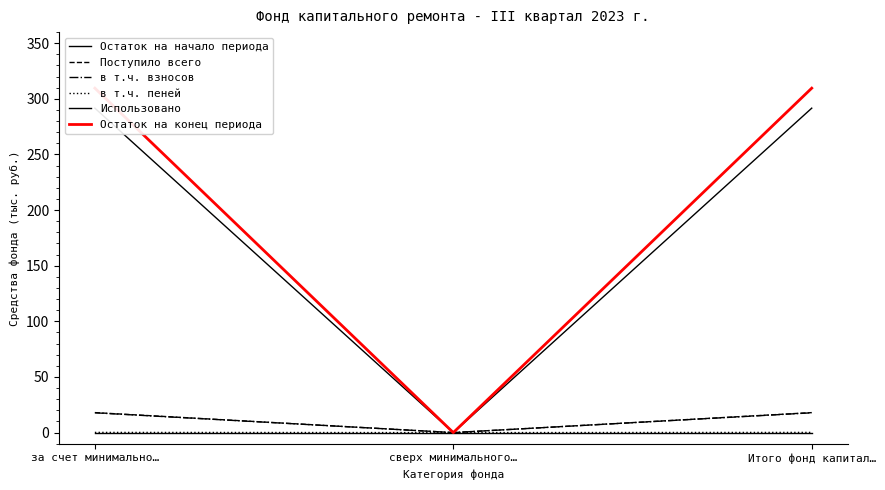

Does the chart display data point markers on the line(s)?

No